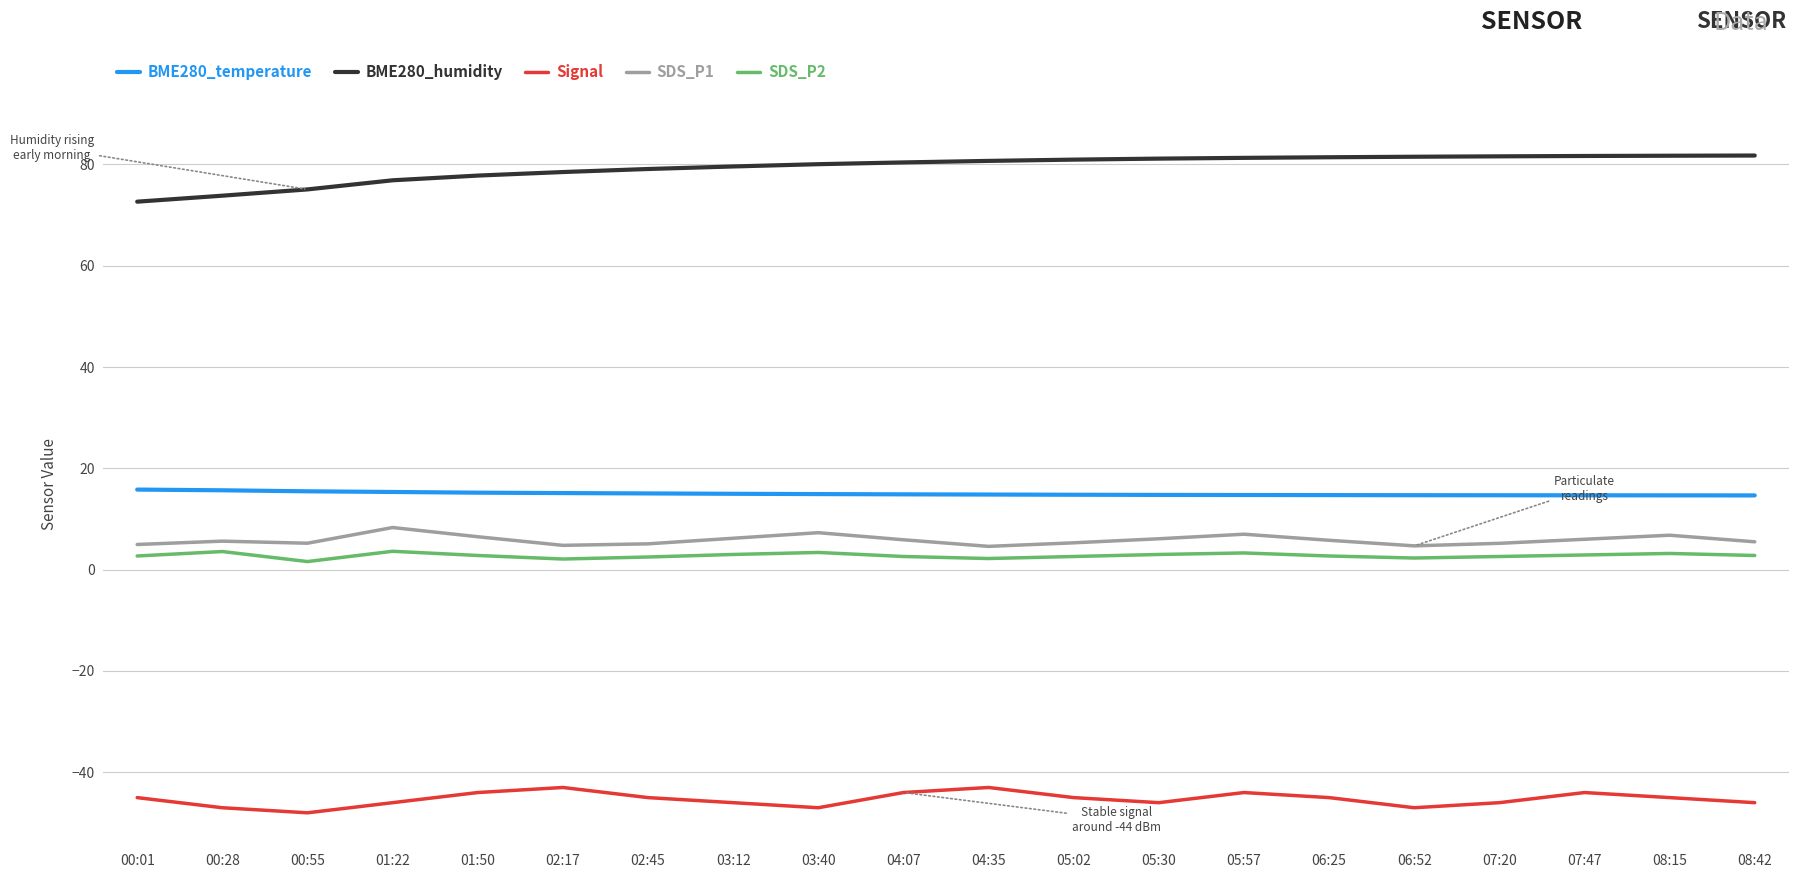

Rank the series by their maximum value, from lowest to highest.

Signal, SDS_P2, SDS_P1, BME280_temperature, BME280_humidity